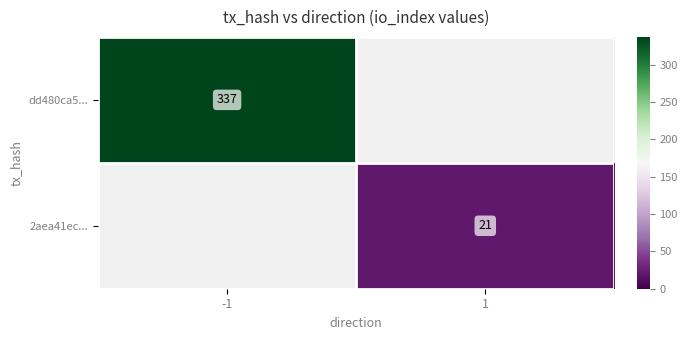

Is it true that dd480ca5... equals 337 at -1?

True